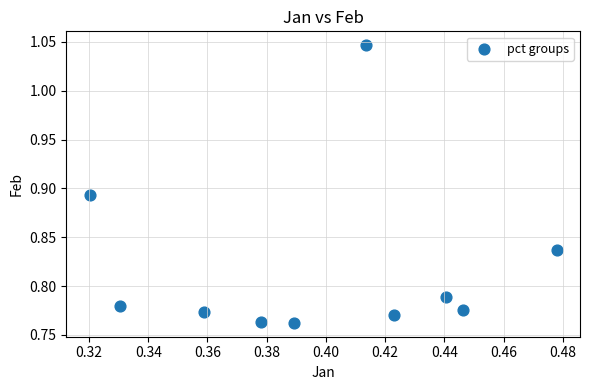

What is the average X value?

0.4